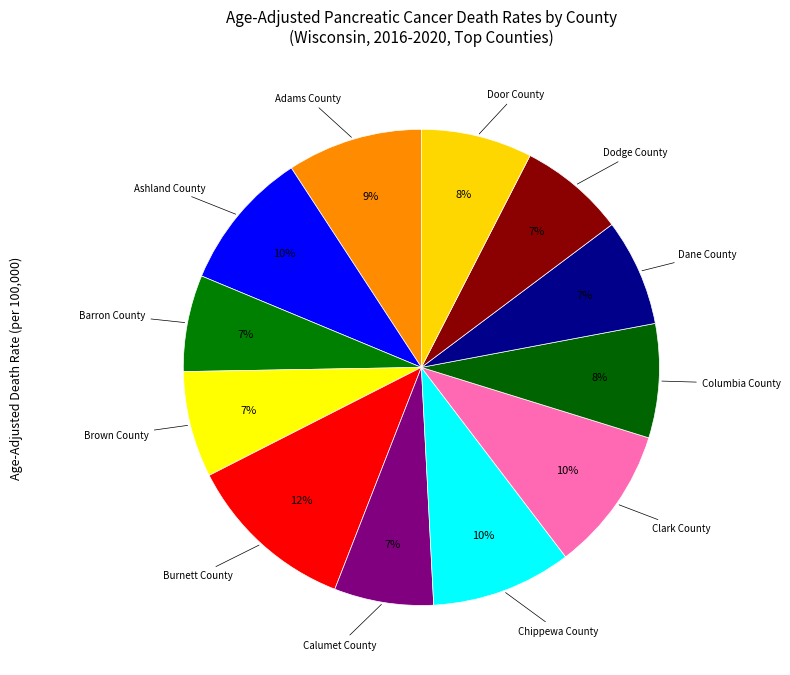

To the nearest percent, what is the difference between the largest and smallest slice percentages?

5%